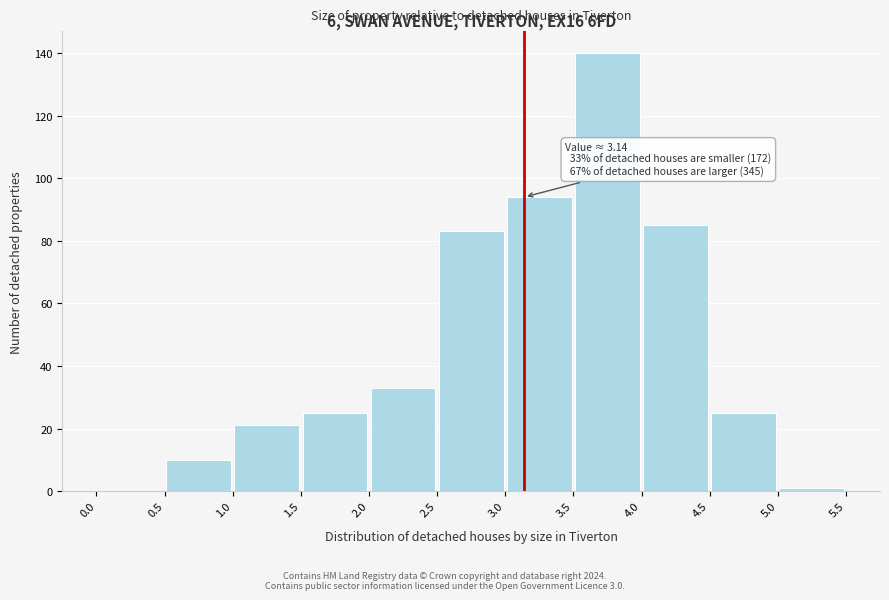

Over which range of the x-axis is the bar tallest?

3.5 to 4.0